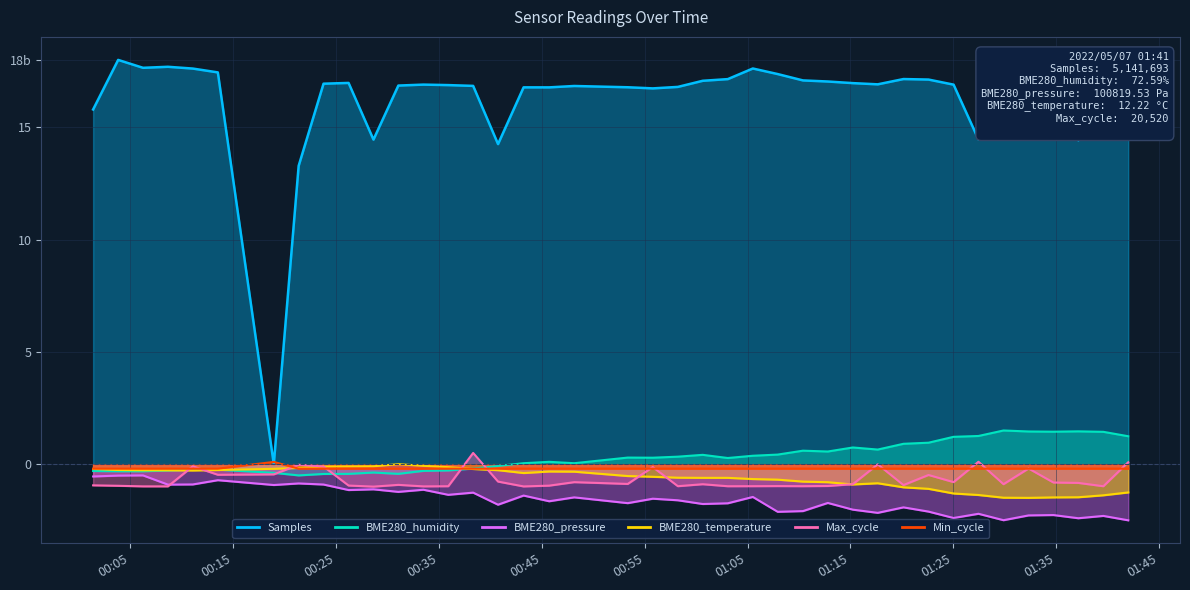

Reading right to left, list all the values displayed in this chart.

Samples: 2022/05/07 01:41:59=14.6	2022/05/07 01:39:34=17.0	2022/05/07 01:37:08=14.4	2022/05/07 01:34:43=17.1	2022/05/07 01:32:18=17.0	2022/05/07 01:29:52=17.0	2022/05/07 01:27:26=14.5	2022/05/07 01:25:01=16.9	2022/05/07 01:22:35=17.1	2022/05/07 01:20:09=17.1	2022/05/07 01:17:39=16.9	2022/05/07 01:15:14=17.0	2022/05/07 01:12:48=17.0	2022/05/07 01:10:23=17.1	2022/05/07 01:07:56=17.4	2022/05/07 01:05:31=17.6	2022/05/07 01:03:05=17.1	2022/05/07 01:00:39=17.1	2022/05/07 00:58:14=16.8	2022/05/07 00:55:48=16.7	2022/05/07 00:53:22=16.8	2022/05/07 00:48:10=16.8	2022/05/07 00:45:44=16.8	2022/05/07 00:43:15=16.8	2022/05/07 00:40:46=14.3	2022/05/07 00:38:21=16.8	2022/05/07 00:35:56=16.9	2022/05/07 00:33:31=16.9	2022/05/07 00:31:05=16.9	2022/05/07 00:28:40=14.5	2022/05/07 00:26:15=17.0	2022/05/07 00:23:49=16.9	2022/05/07 00:21:24=13.3	2022/05/07 00:18:59=0.0	2022/05/07 00:13:33=17.4	2022/05/07 00:11:07=17.6	2022/05/07 00:08:42=17.7	2022/05/07 00:06:17=17.6	2022/05/07 00:03:52=18.0	2022/05/07 00:01:26=15.8
BME280_humidity: 2022/05/07 01:41:59=1.2	2022/05/07 01:39:34=1.4	2022/05/07 01:37:08=1.5	2022/05/07 01:34:43=1.4	2022/05/07 01:32:18=1.5	2022/05/07 01:29:52=1.5	2022/05/07 01:27:26=1.3	2022/05/07 01:25:01=1.2	2022/05/07 01:22:35=1.0	2022/05/07 01:20:09=0.9	2022/05/07 01:17:39=0.7	2022/05/07 01:15:14=0.7	2022/05/07 01:12:48=0.6	2022/05/07 01:10:23=0.6	2022/05/07 01:07:56=0.4	2022/05/07 01:05:31=0.4	2022/05/07 01:03:05=0.3	2022/05/07 01:00:39=0.4	2022/05/07 00:58:14=0.3	2022/05/07 00:55:48=0.3	2022/05/07 00:53:22=0.3	2022/05/07 00:48:10=0.0	2022/05/07 00:45:44=0.1	2022/05/07 00:43:15=0.0	2022/05/07 00:40:46=-0.1	2022/05/07 00:38:21=-0.2	2022/05/07 00:35:56=-0.3	2022/05/07 00:33:31=-0.3	2022/05/07 00:31:05=-0.4	2022/05/07 00:28:40=-0.4	2022/05/07 00:26:15=-0.4	2022/05/07 00:23:49=-0.4	2022/05/07 00:21:24=-0.5	2022/05/07 00:18:59=-0.4	2022/05/07 00:13:33=-0.2	2022/05/07 00:11:07=-0.2	2022/05/07 00:08:42=-0.3	2022/05/07 00:06:17=-0.3	2022/05/07 00:03:52=-0.3	2022/05/07 00:01:26=-0.3
BME280_pressure: 2022/05/07 01:41:59=-2.5	2022/05/07 01:39:34=-2.3	2022/05/07 01:37:08=-2.4	2022/05/07 01:34:43=-2.3	2022/05/07 01:32:18=-2.3	2022/05/07 01:29:52=-2.5	2022/05/07 01:27:26=-2.2	2022/05/07 01:25:01=-2.4	2022/05/07 01:22:35=-2.1	2022/05/07 01:20:09=-1.9	2022/05/07 01:17:39=-2.2	2022/05/07 01:15:14=-2.0	2022/05/07 01:12:48=-1.7	2022/05/07 01:10:23=-2.1	2022/05/07 01:07:56=-2.1	2022/05/07 01:05:31=-1.5	2022/05/07 01:03:05=-1.7	2022/05/07 01:00:39=-1.8	2022/05/07 00:58:14=-1.6	2022/05/07 00:55:48=-1.5	2022/05/07 00:53:22=-1.7	2022/05/07 00:48:10=-1.5	2022/05/07 00:45:44=-1.7	2022/05/07 00:43:15=-1.4	2022/05/07 00:40:46=-1.8	2022/05/07 00:38:21=-1.3	2022/05/07 00:35:56=-1.4	2022/05/07 00:33:31=-1.1	2022/05/07 00:31:05=-1.2	2022/05/07 00:28:40=-1.1	2022/05/07 00:26:15=-1.2	2022/05/07 00:23:49=-0.9	2022/05/07 00:21:24=-0.9	2022/05/07 00:18:59=-0.9	2022/05/07 00:13:33=-0.7	2022/05/07 00:11:07=-0.9	2022/05/07 00:08:42=-0.9	2022/05/07 00:06:17=-0.5	2022/05/07 00:03:52=-0.5	2022/05/07 00:01:26=-0.5
BME280_temperature: 2022/05/07 01:41:59=-1.3	2022/05/07 01:39:34=-1.4	2022/05/07 01:37:08=-1.5	2022/05/07 01:34:43=-1.5	2022/05/07 01:32:18=-1.5	2022/05/07 01:29:52=-1.5	2022/05/07 01:27:26=-1.4	2022/05/07 01:25:01=-1.3	2022/05/07 01:22:35=-1.1	2022/05/07 01:20:09=-1.0	2022/05/07 01:17:39=-0.9	2022/05/07 01:15:14=-0.9	2022/05/07 01:12:48=-0.8	2022/05/07 01:10:23=-0.8	2022/05/07 01:07:56=-0.7	2022/05/07 01:05:31=-0.7	2022/05/07 01:03:05=-0.6	2022/05/07 01:00:39=-0.6	2022/05/07 00:58:14=-0.6	2022/05/07 00:55:48=-0.6	2022/05/07 00:53:22=-0.5	2022/05/07 00:48:10=-0.3	2022/05/07 00:45:44=-0.3	2022/05/07 00:43:15=-0.4	2022/05/07 00:40:46=-0.3	2022/05/07 00:38:21=-0.2	2022/05/07 00:35:56=-0.1	2022/05/07 00:33:31=-0.1	2022/05/07 00:31:05=0.0	2022/05/07 00:28:40=-0.1	2022/05/07 00:26:15=-0.1	2022/05/07 00:23:49=-0.1	2022/05/07 00:21:24=-0.2	2022/05/07 00:18:59=-0.2	2022/05/07 00:13:33=-0.3	2022/05/07 00:11:07=-0.3	2022/05/07 00:08:42=-0.3	2022/05/07 00:06:17=-0.3	2022/05/07 00:03:52=-0.3	2022/05/07 00:01:26=-0.2
Max_cycle: 2022/05/07 01:41:59=0.1	2022/05/07 01:39:34=-1.0	2022/05/07 01:37:08=-0.8	2022/05/07 01:34:43=-0.8	2022/05/07 01:32:18=-0.2	2022/05/07 01:29:52=-0.9	2022/05/07 01:27:26=0.1	2022/05/07 01:25:01=-0.8	2022/05/07 01:22:35=-0.5	2022/05/07 01:20:09=-0.9	2022/05/07 01:17:39=-0.0	2022/05/07 01:15:14=-0.9	2022/05/07 01:12:48=-1.0	2022/05/07 01:10:23=-1.0	2022/05/07 01:07:56=-1.0	2022/05/07 01:05:31=-1.0	2022/05/07 01:03:05=-1.0	2022/05/07 01:00:39=-0.9	2022/05/07 00:58:14=-1.0	2022/05/07 00:55:48=-0.1	2022/05/07 00:53:22=-0.9	2022/05/07 00:48:10=-0.8	2022/05/07 00:45:44=-1.0	2022/05/07 00:43:15=-1.0	2022/05/07 00:40:46=-0.8	2022/05/07 00:38:21=0.5	2022/05/07 00:35:56=-1.0	2022/05/07 00:33:31=-1.0	2022/05/07 00:31:05=-0.9	2022/05/07 00:28:40=-1.0	2022/05/07 00:26:15=-1.0	2022/05/07 00:23:49=-0.1	2022/05/07 00:21:24=-0.0	2022/05/07 00:18:59=-0.5	2022/05/07 00:13:33=-0.5	2022/05/07 00:11:07=-0.1	2022/05/07 00:08:42=-1.0	2022/05/07 00:06:17=-1.0	2022/05/07 00:03:52=-1.0	2022/05/07 00:01:26=-0.9
Min_cycle: 2022/05/07 01:41:59=-0.2	2022/05/07 01:39:34=-0.2	2022/05/07 01:37:08=-0.2	2022/05/07 01:34:43=-0.2	2022/05/07 01:32:18=-0.2	2022/05/07 01:29:52=-0.2	2022/05/07 01:27:26=-0.2	2022/05/07 01:25:01=-0.2	2022/05/07 01:22:35=-0.2	2022/05/07 01:20:09=-0.2	2022/05/07 01:17:39=-0.2	2022/05/07 01:15:14=-0.2	2022/05/07 01:12:48=-0.2	2022/05/07 01:10:23=-0.2	2022/05/07 01:07:56=-0.2	2022/05/07 01:05:31=-0.2	2022/05/07 01:03:05=-0.2	2022/05/07 01:00:39=-0.2	2022/05/07 00:58:14=-0.2	2022/05/07 00:55:48=-0.2	2022/05/07 00:53:22=-0.2	2022/05/07 00:48:10=-0.2	2022/05/07 00:45:44=-0.2	2022/05/07 00:43:15=-0.2	2022/05/07 00:40:46=-0.2	2022/05/07 00:38:21=-0.2	2022/05/07 00:35:56=-0.2	2022/05/07 00:33:31=-0.2	2022/05/07 00:31:05=-0.2	2022/05/07 00:28:40=-0.2	2022/05/07 00:26:15=-0.2	2022/05/07 00:23:49=-0.2	2022/05/07 00:21:24=-0.2	2022/05/07 00:18:59=0.1	2022/05/07 00:13:33=-0.2	2022/05/07 00:11:07=-0.2	2022/05/07 00:08:42=-0.2	2022/05/07 00:06:17=-0.2	2022/05/07 00:03:52=-0.2	2022/05/07 00:01:26=-0.2